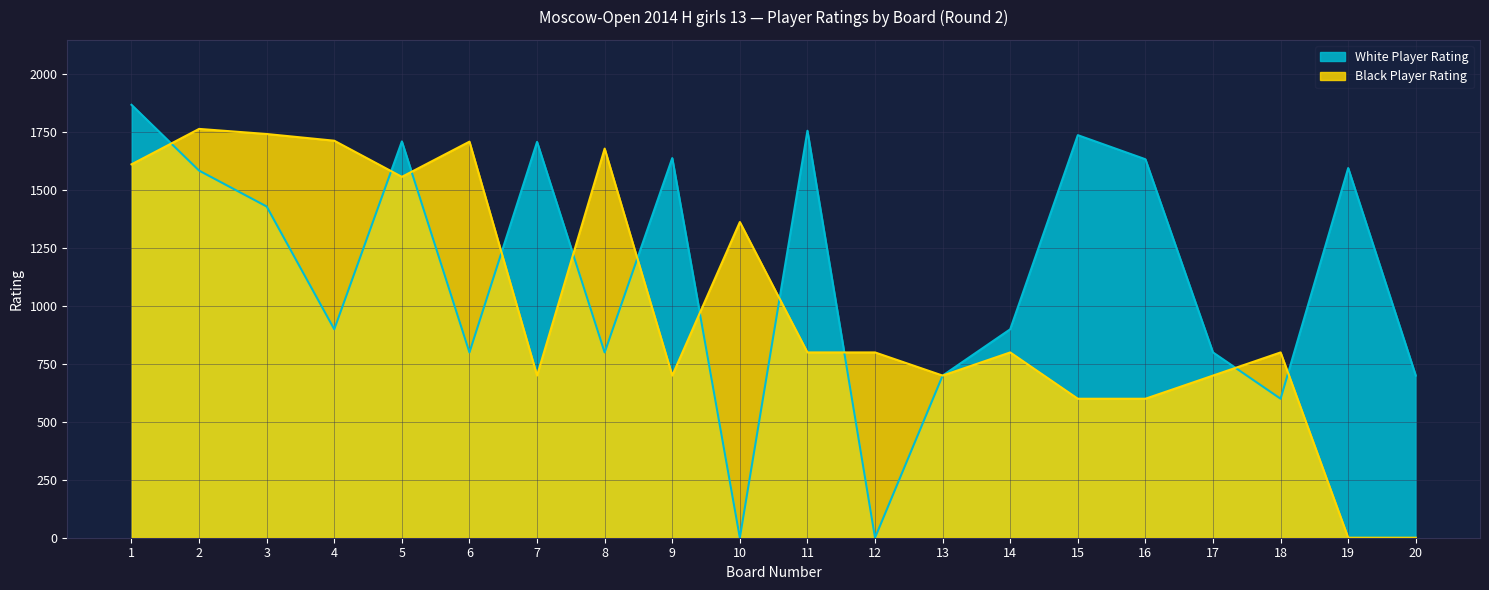

At which category is the sum across all series the highest?

1